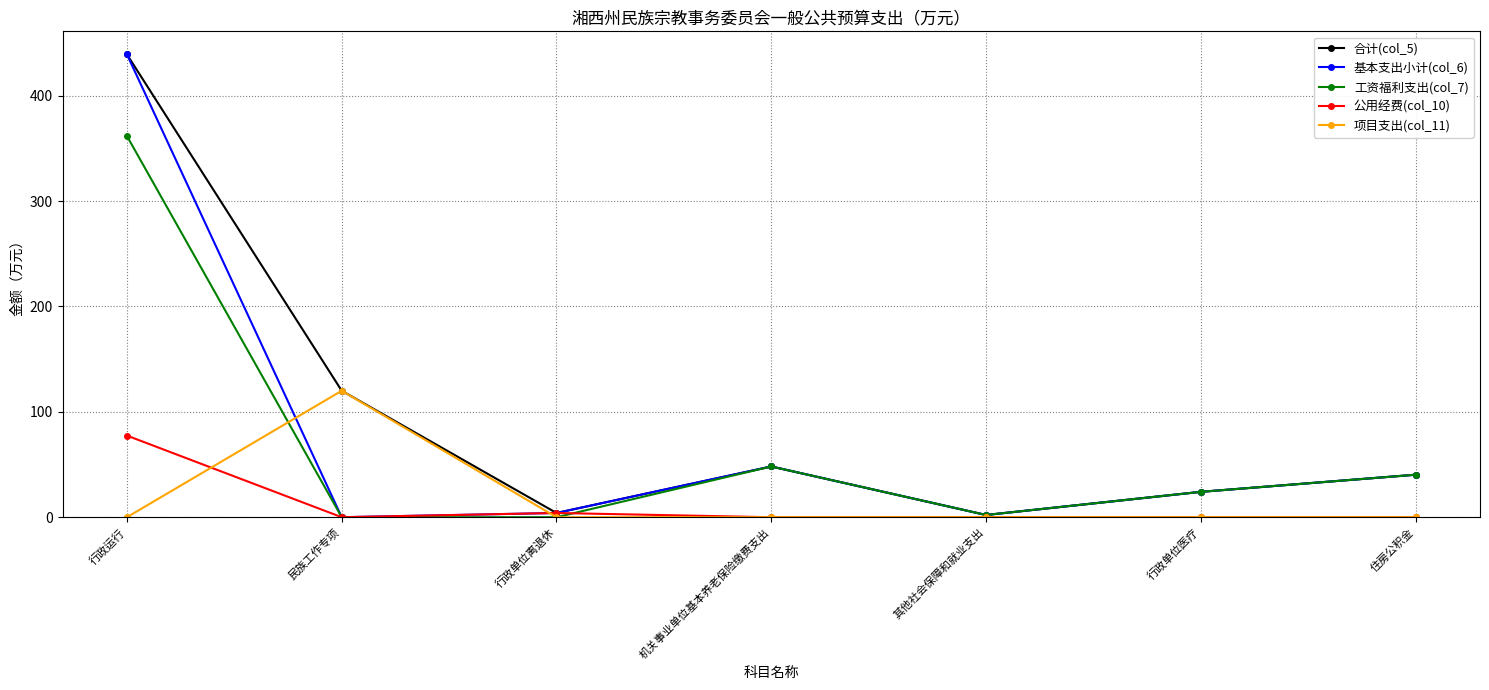

What position from the right is 住房公积金?

1